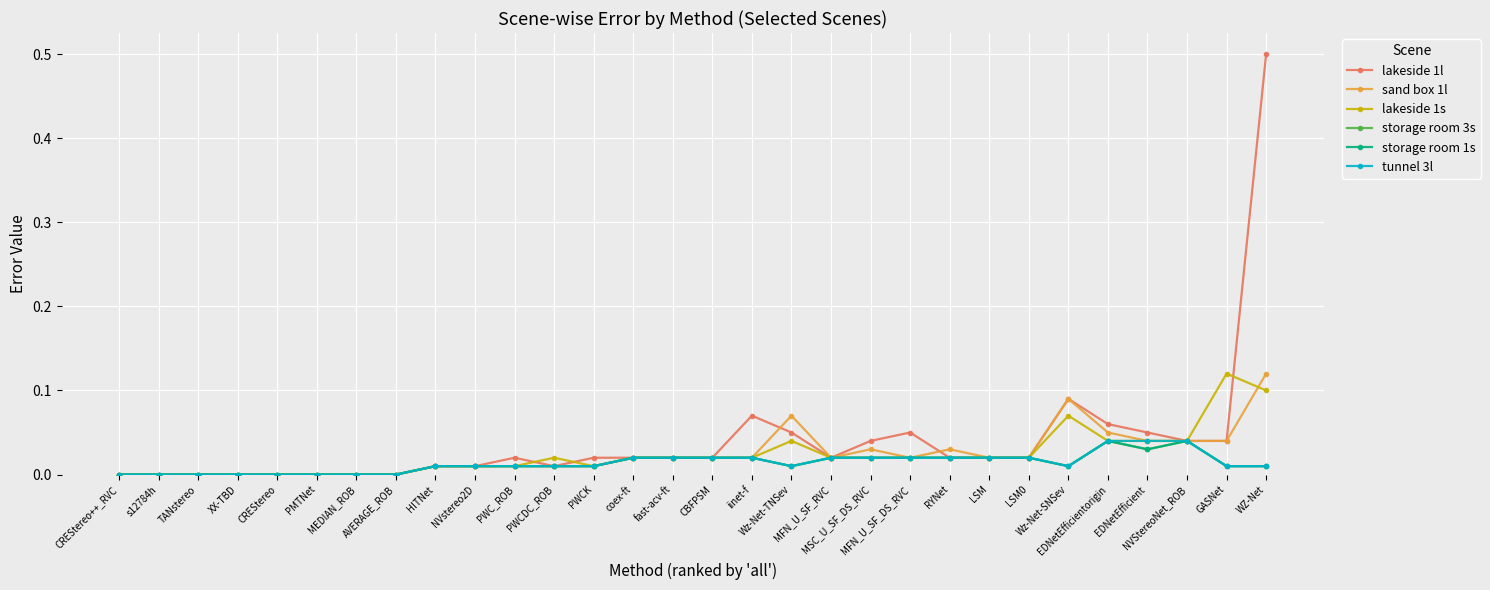

Does the chart display data point markers on the line(s)?

Yes